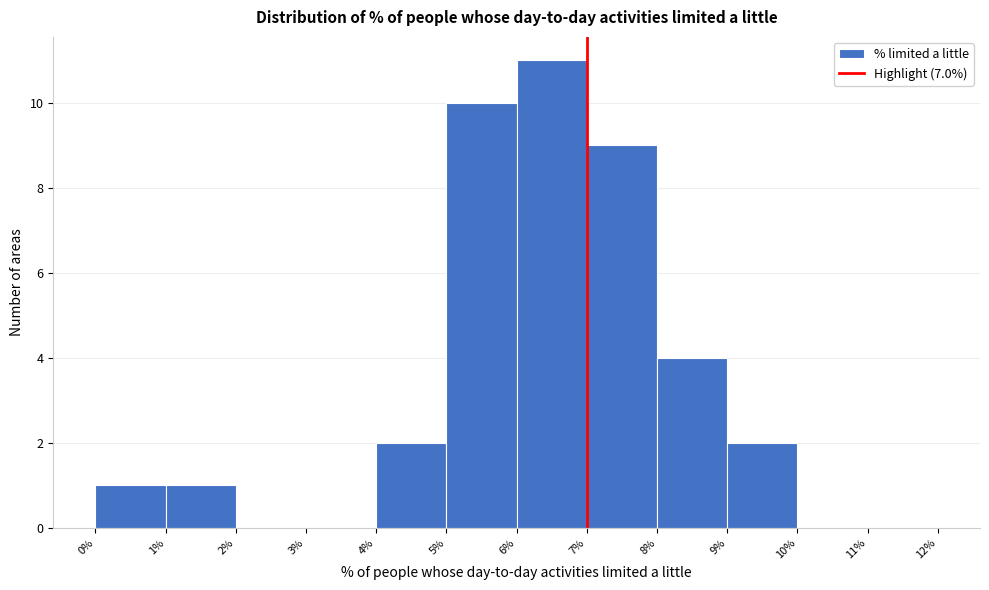

Which range on the x-axis has the tallest bar?

6% to 7%